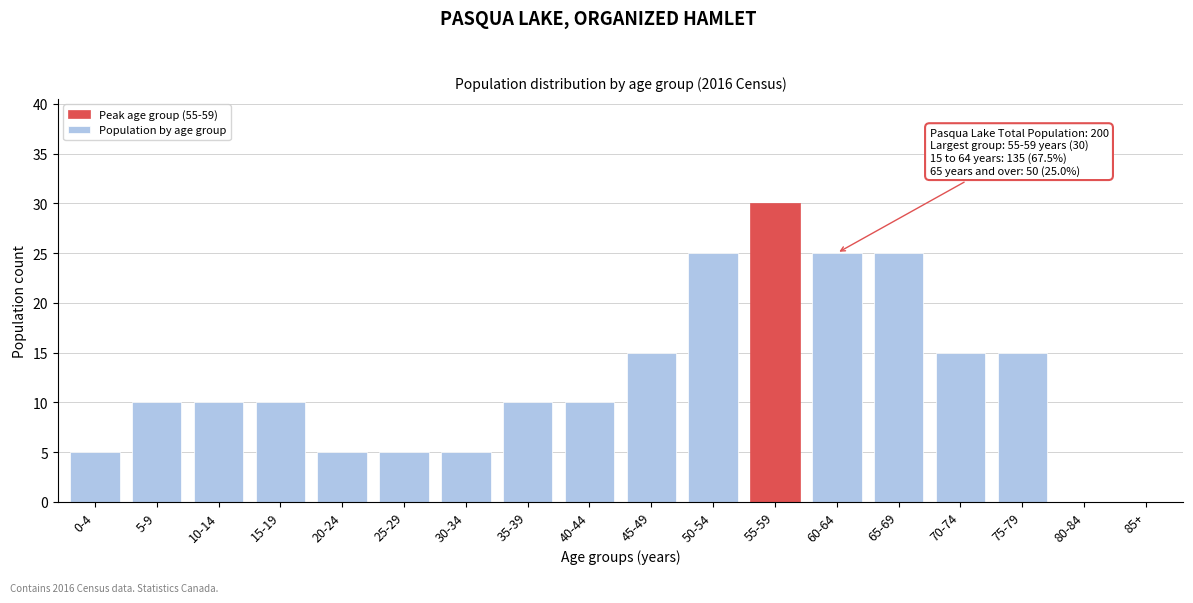

Reading left to right, what are all the values shown in this chart?

0-4=5	5-9=10	10-14=10	15-19=10	20-24=5	25-29=5	30-34=5	35-39=10	40-44=10	45-49=15	50-54=25	55-59=30	60-64=25	65-69=25	70-74=15	75-79=15	80-84=0	85+=0